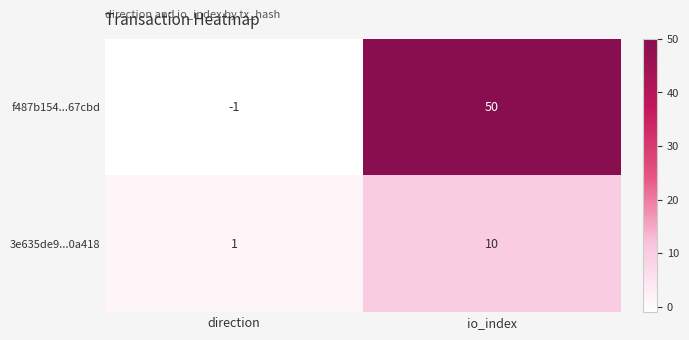

Which series has the largest total across all categories?

f487b154...67cbd